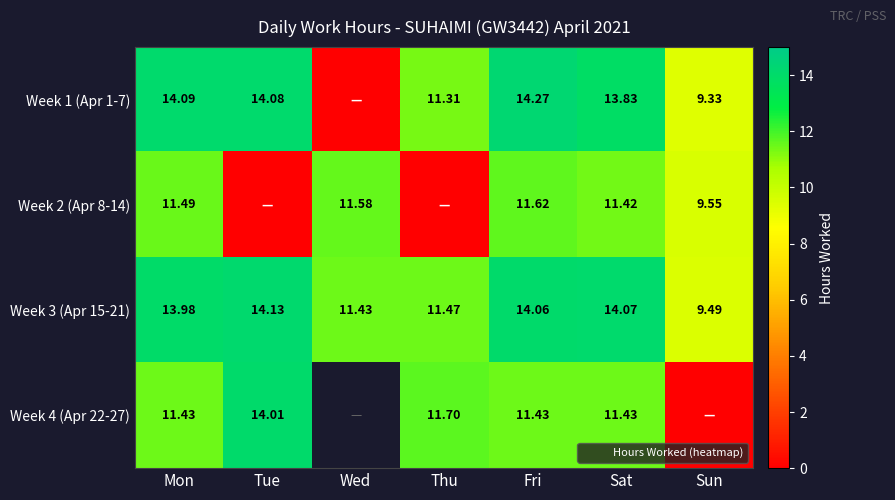

List the series in order of their peak value, highest first.

Week 1 (Apr 1-7), Week 3 (Apr 15-21), Week 4 (Apr 22-27), Week 2 (Apr 8-14)